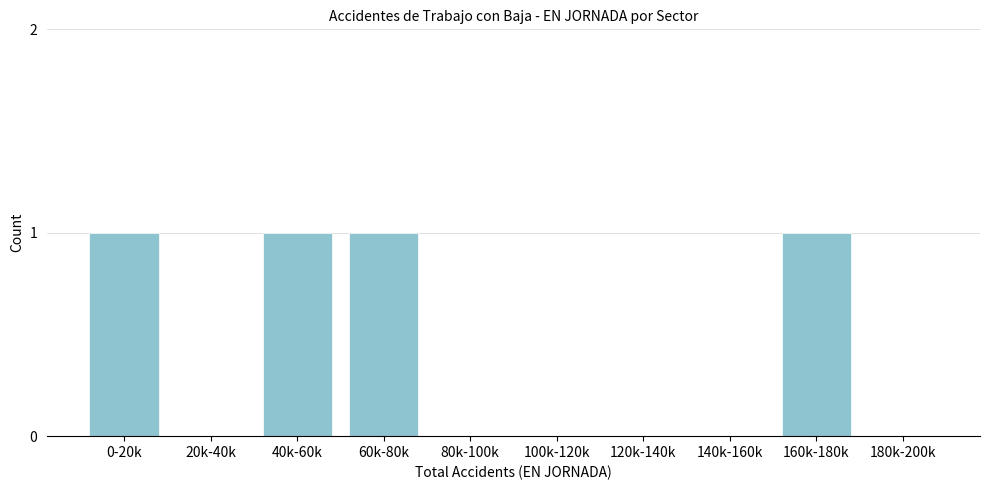

Reading left to right, what are all the values shown in this chart?

0-20k=1	20k-40k=0	40k-60k=1	60k-80k=1	80k-100k=0	100k-120k=0	120k-140k=0	140k-160k=0	160k-180k=1	180k-200k=0